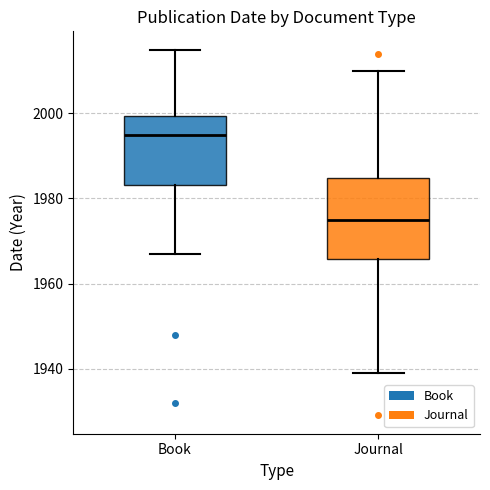

Which box's median line is the highest?

Book